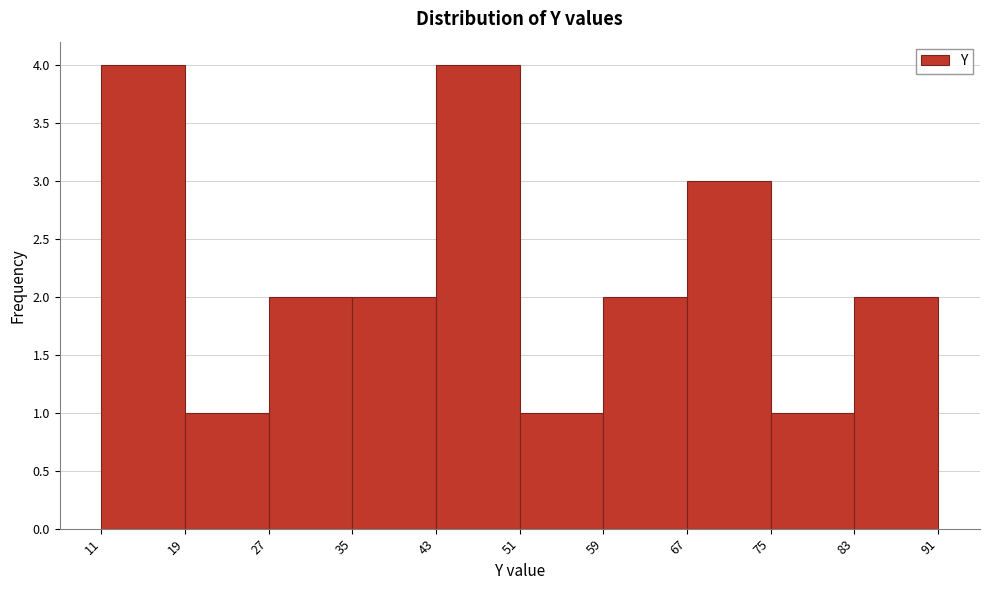

Reading left to right, list every bar in this chart as the range it spans on the x-axis followed by its height. The values are not printed on the chart, so give them approximately, as read against the axis.

11 to 19: 4
19 to 27: 1
27 to 35: 2
35 to 43: 2
43 to 51: 4
51 to 59: 1
59 to 67: 2
67 to 75: 3
75 to 83: 1
83 to 91: 2